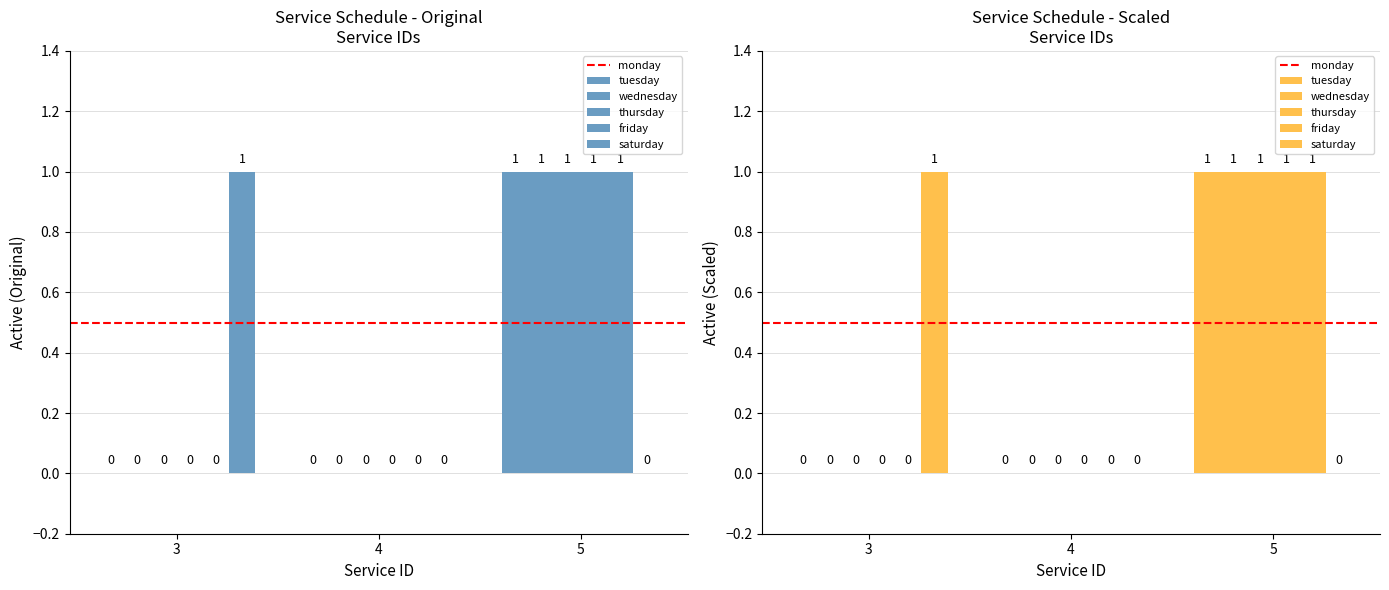

How many groups of bars are there?

3